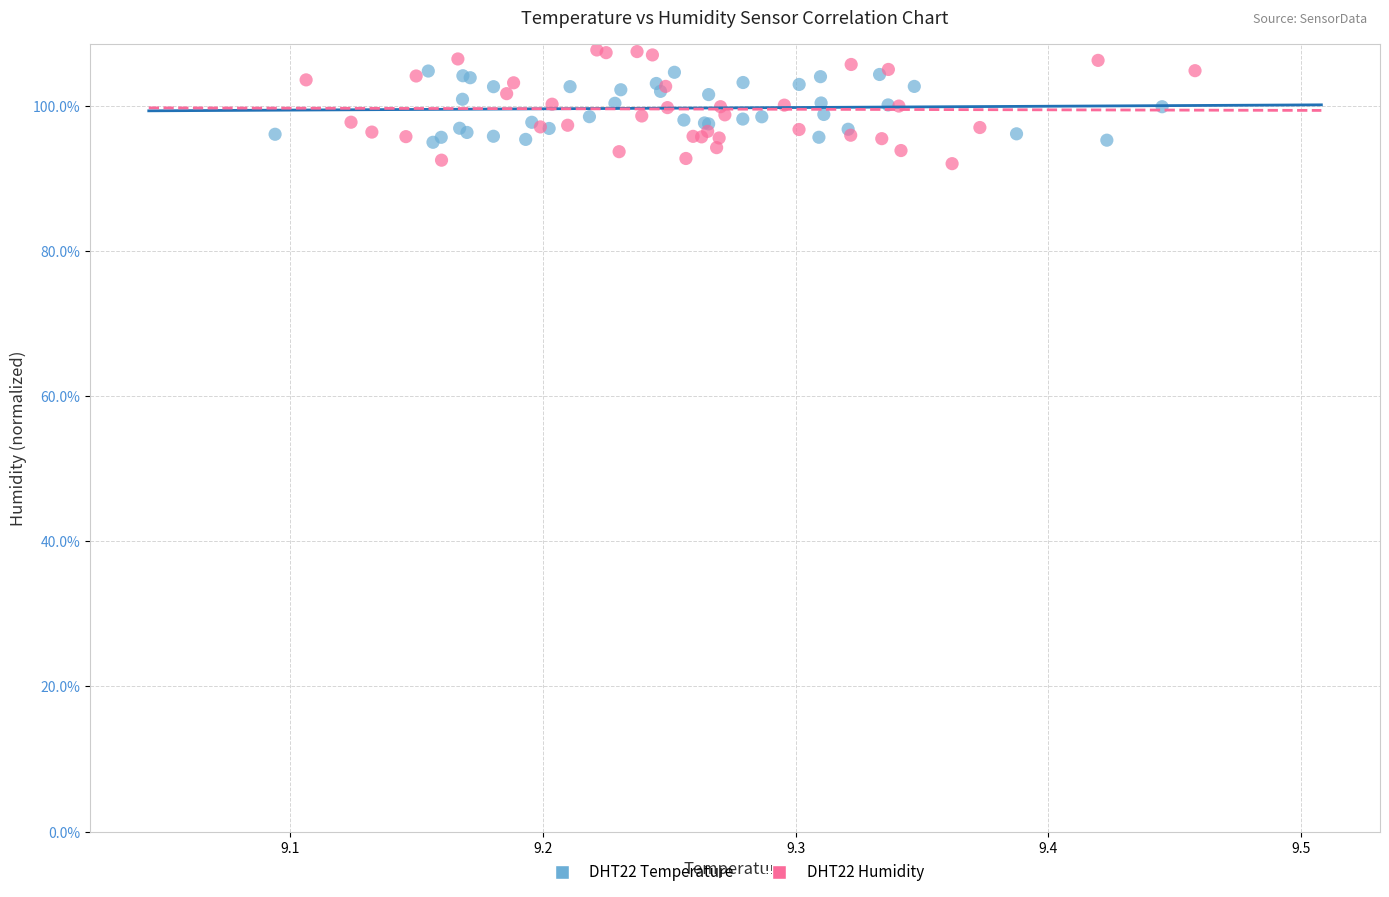

Which series contains the highest Y value?

DHT22 Humidity